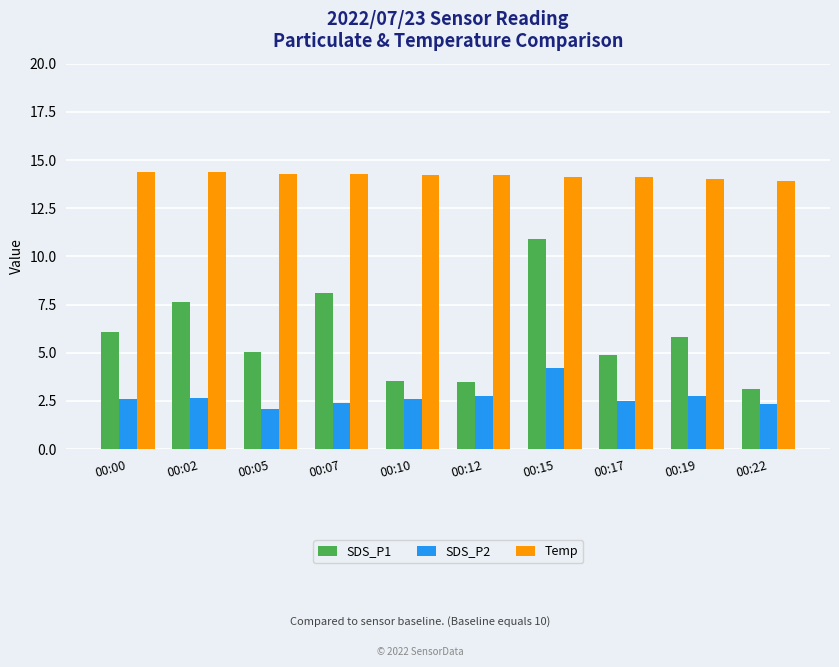

The SDS_P1 series shows 17.6 at 00:15. True or false?

False